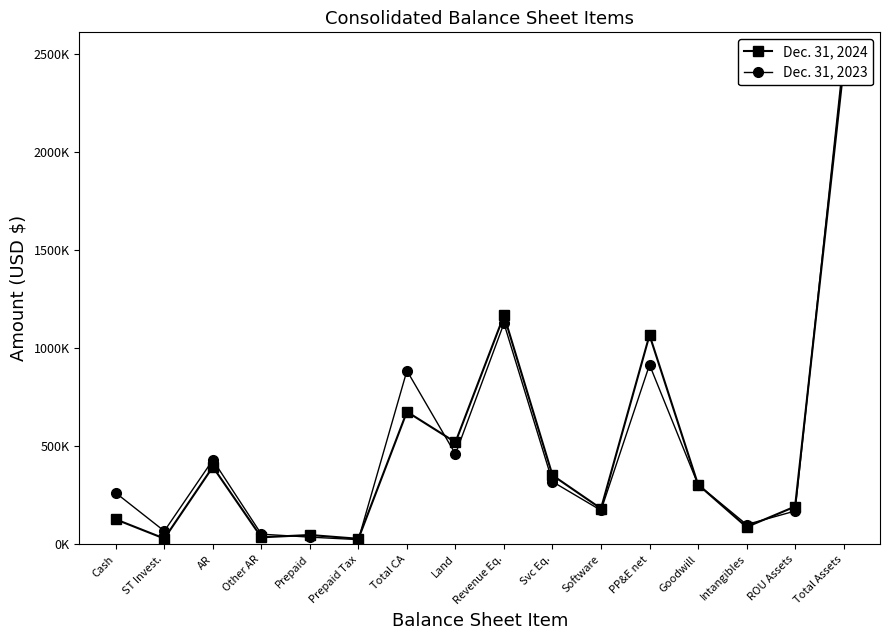

Between which two adjacent categories do Dec. 31, 2023 and Dec. 31, 2024 first intersect?

Other AR and Prepaid